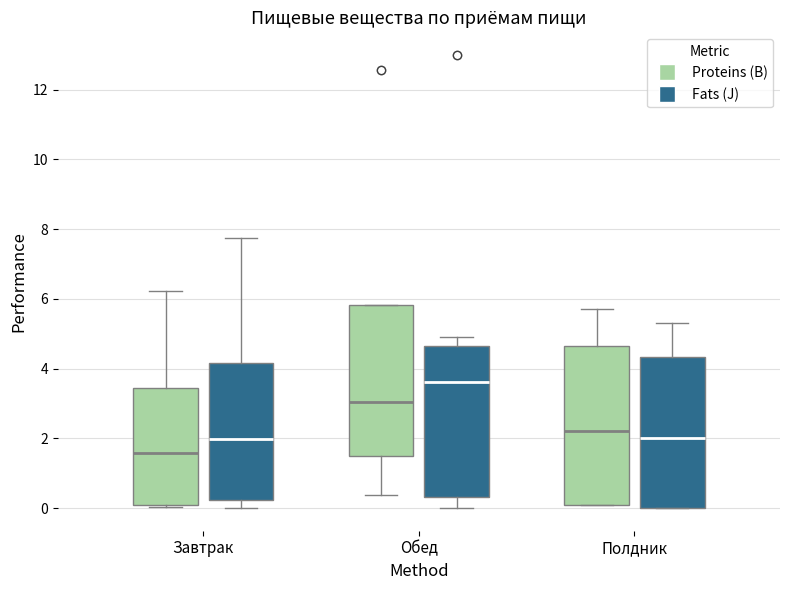

Where is the lower edge of the box for Обед (Proteins (B)) on the y-axis? The values are not printed on the chart, so give them approximately, as read against the axis.

1.4